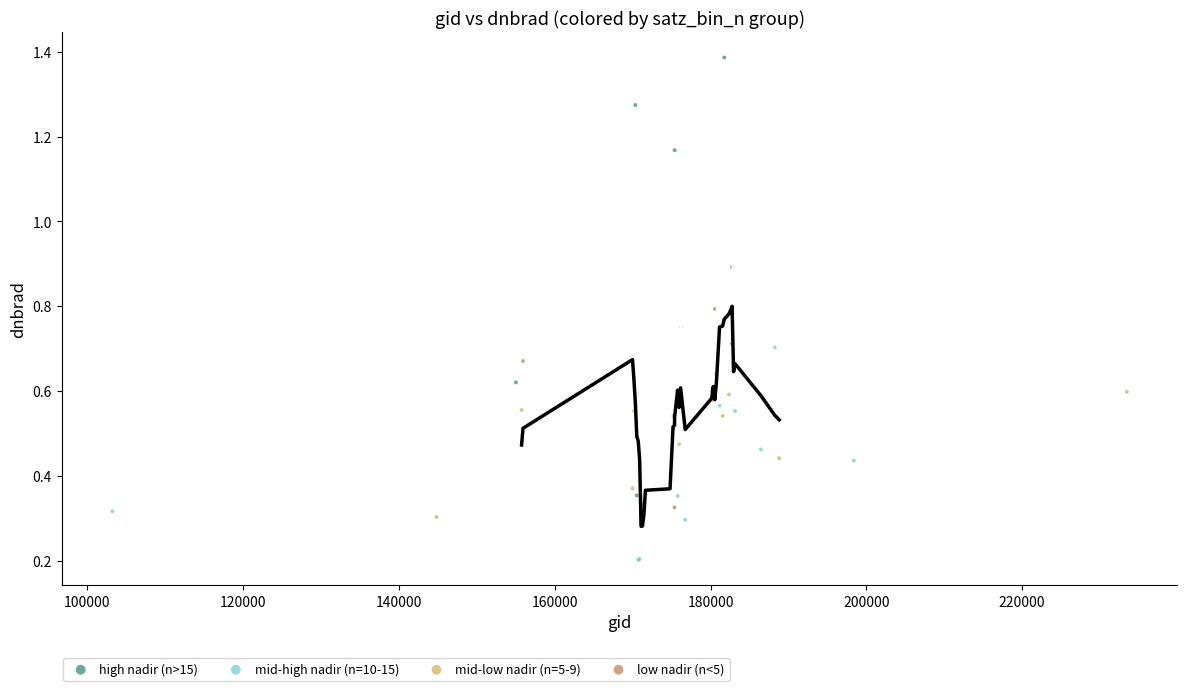

Which series reaches the minimum Y coordinate?

mid-high nadir (n=10-15)